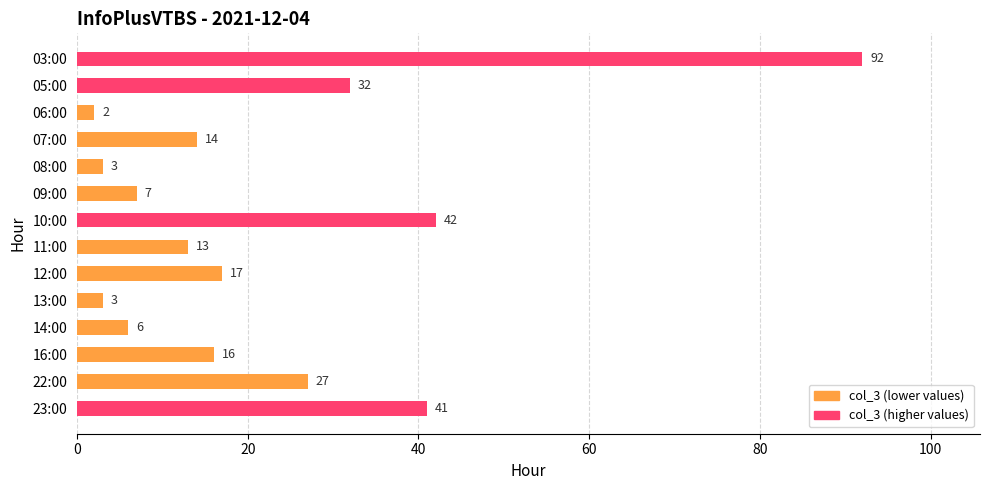

Does the chart contain stacked bars?

No